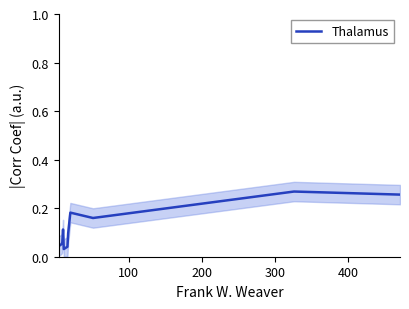

What is the sum of all values?

1.3